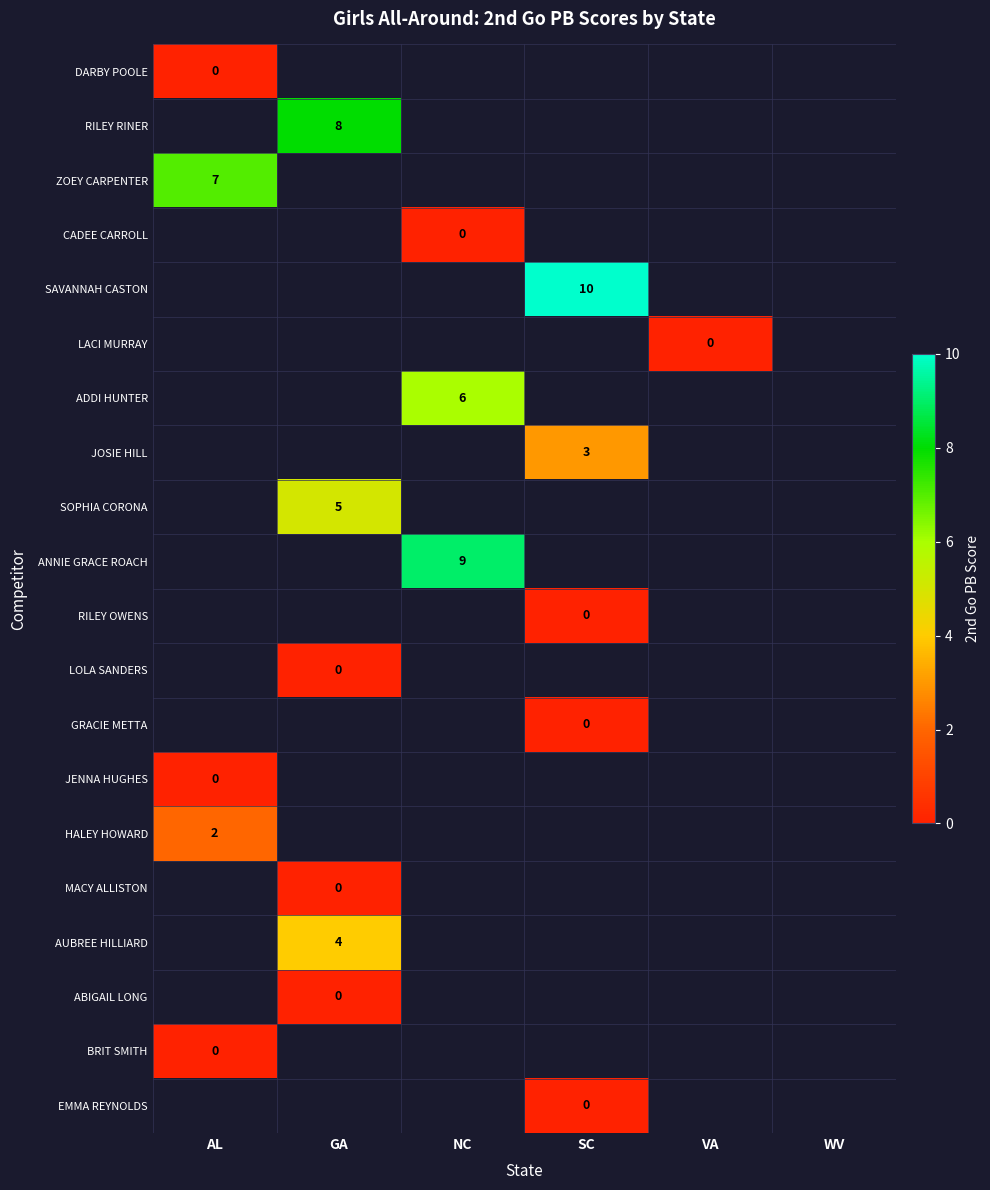

Is the value of JENNA HUGHES at AL greater than the value of AUBREE HILLIARD at GA?

No